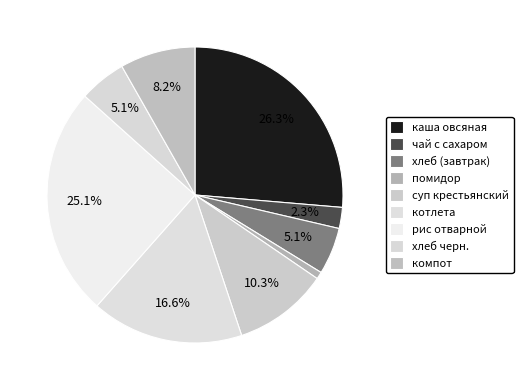

To the nearest percent, what is the difference between the largest and smallest slice percentages?

26%